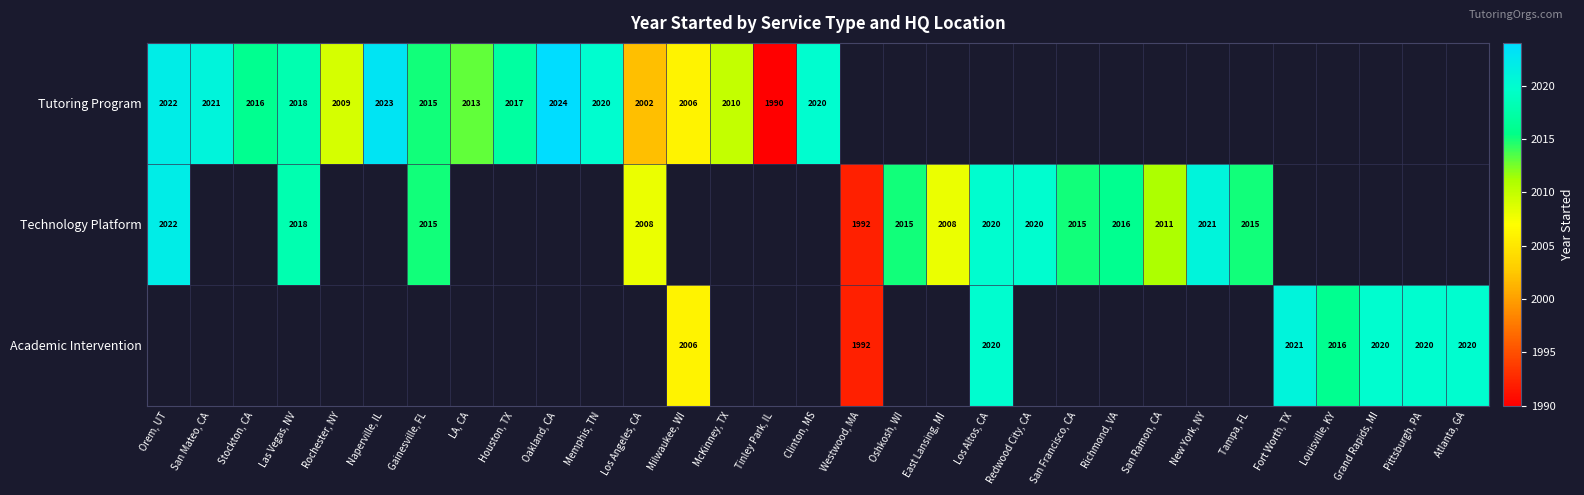

Is the value of Technology Platform at Westwood, MA greater than the value of Tutoring Program at LA, CA?

No